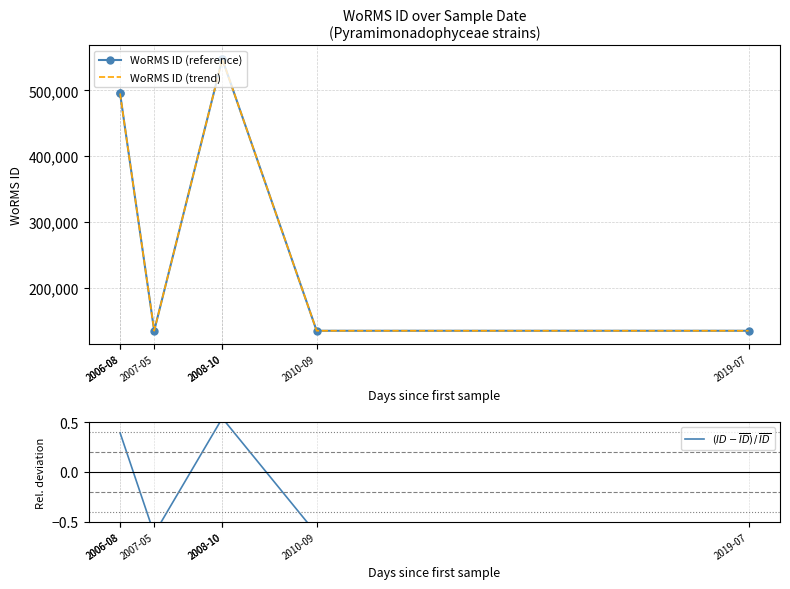

How many negative values does the $(ID - \overline{ID})\,/\,\overline{ID}$ series have?

3